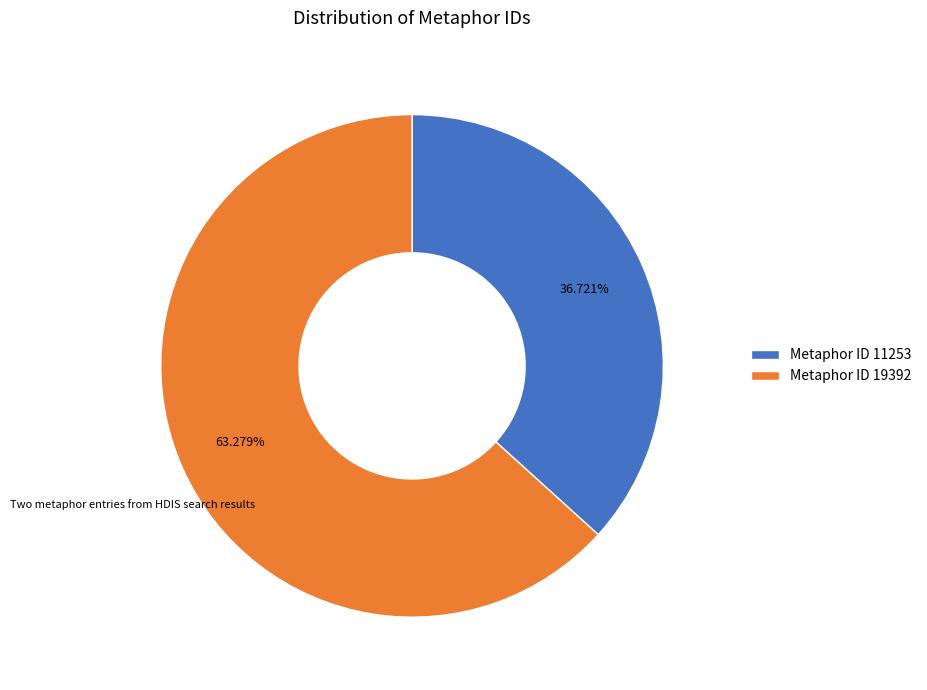

Do Metaphor ID 11253 and Metaphor ID 19392 together represent more than half of the pie?

Yes